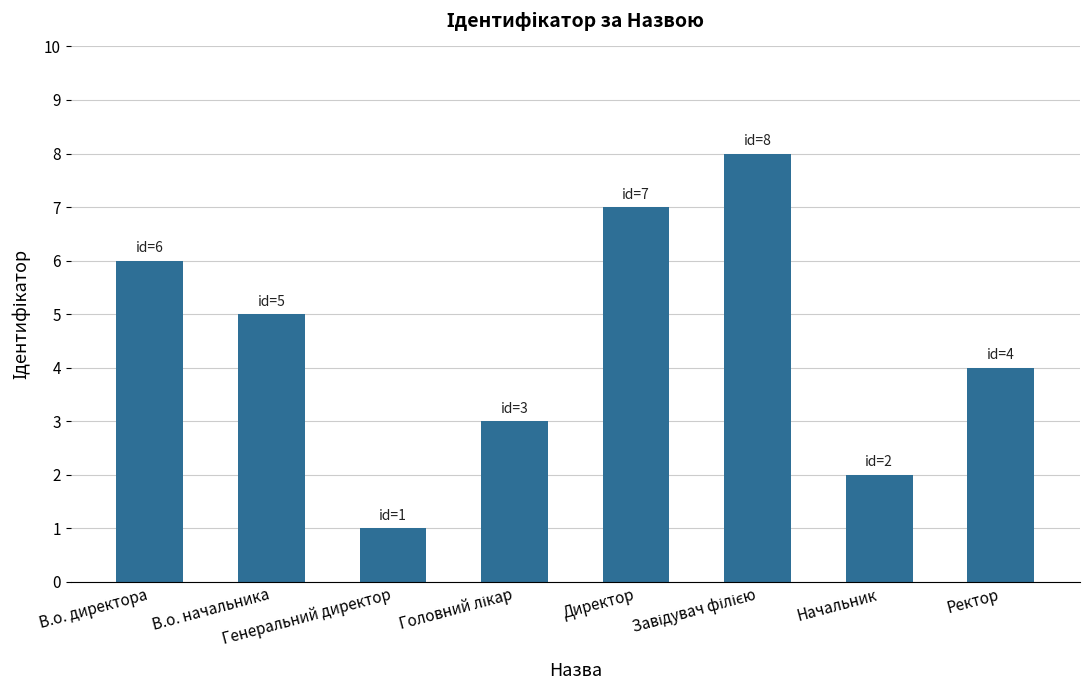

What value does the data have at Генеральний директор?

1